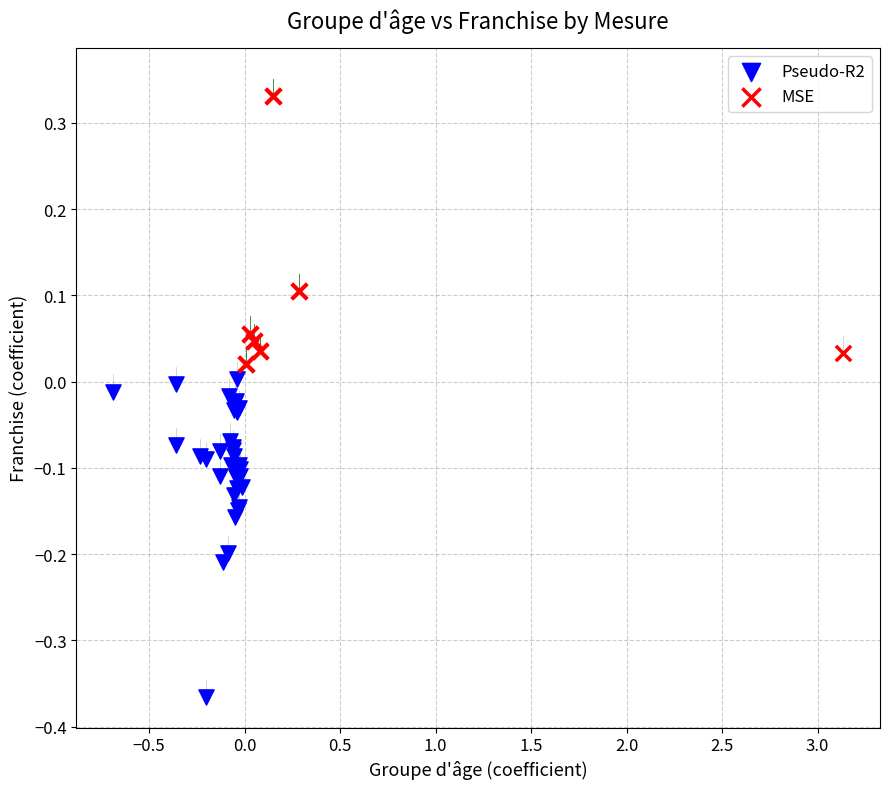

Which series has the largest Y range (max minus min)?

Pseudo-R2